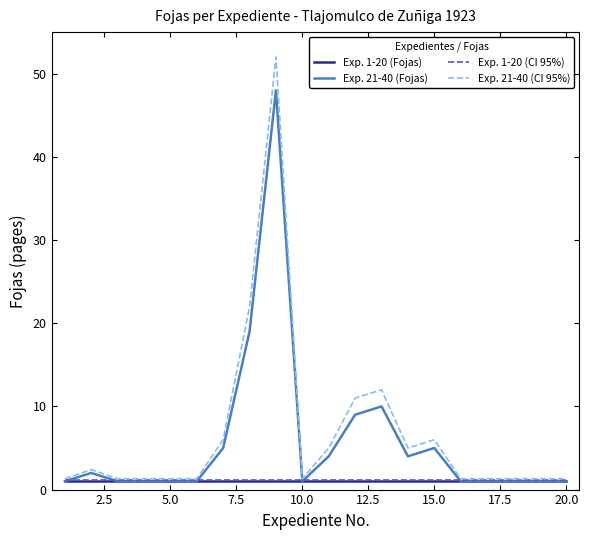

What are all the series names shown in the legend?

Exp. 1-20 (Fojas), Exp. 21-40 (Fojas), Exp. 1-20 (CI 95%), Exp. 21-40 (CI 95%)